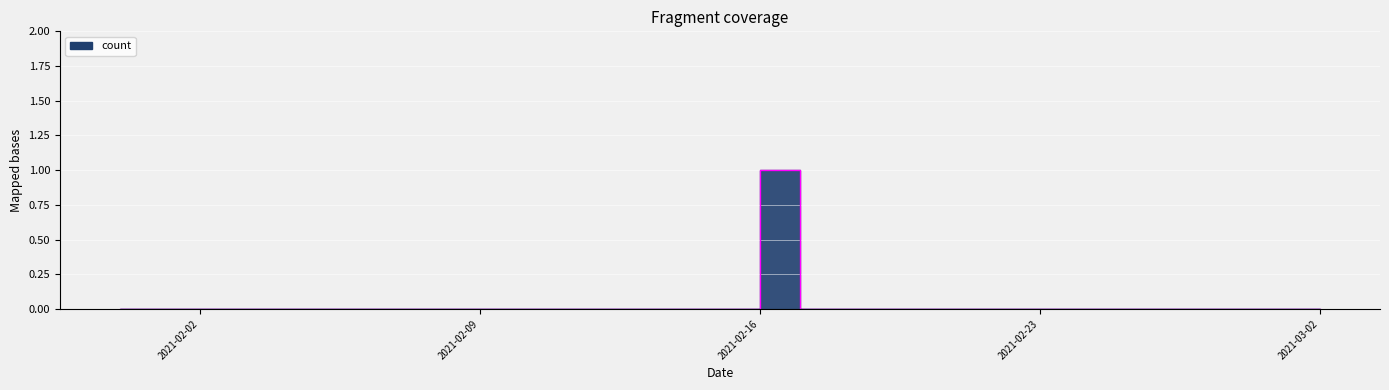

How many values are between 0 and 1?

31